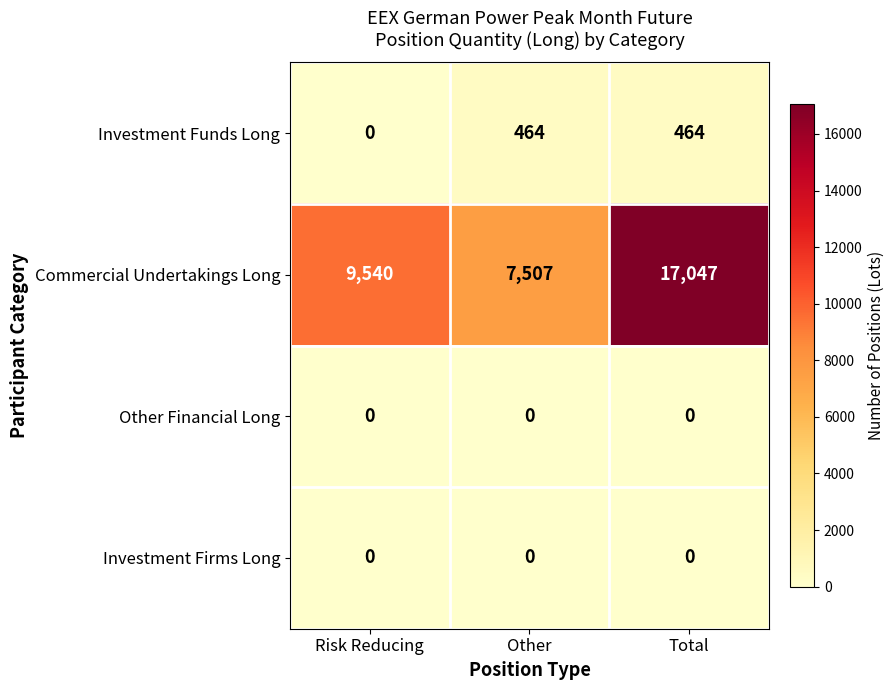

What is the spread (max minus min) of values at Risk Reducing?

9540